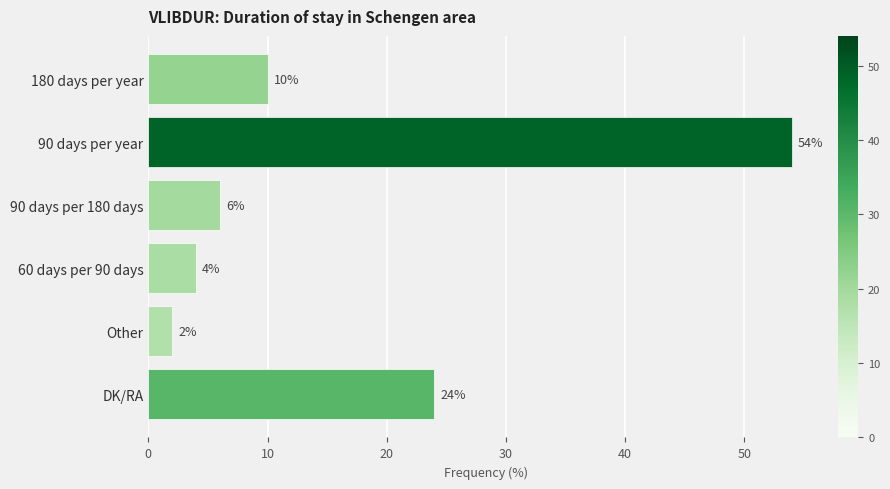

Which category has the lowest value across all series?

Other